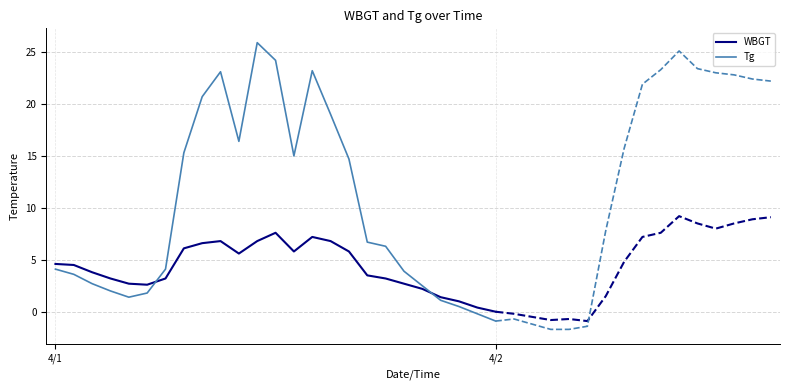

What is the label of the 11th point from the left?

10